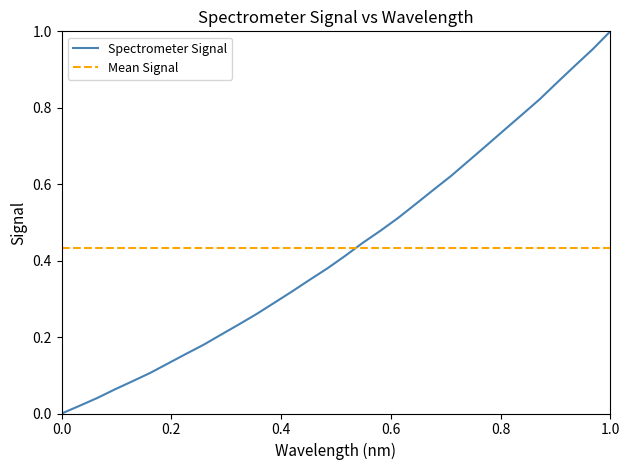

The value of Spectrometer Signal at 1.0 is 0.6. True or false?

False